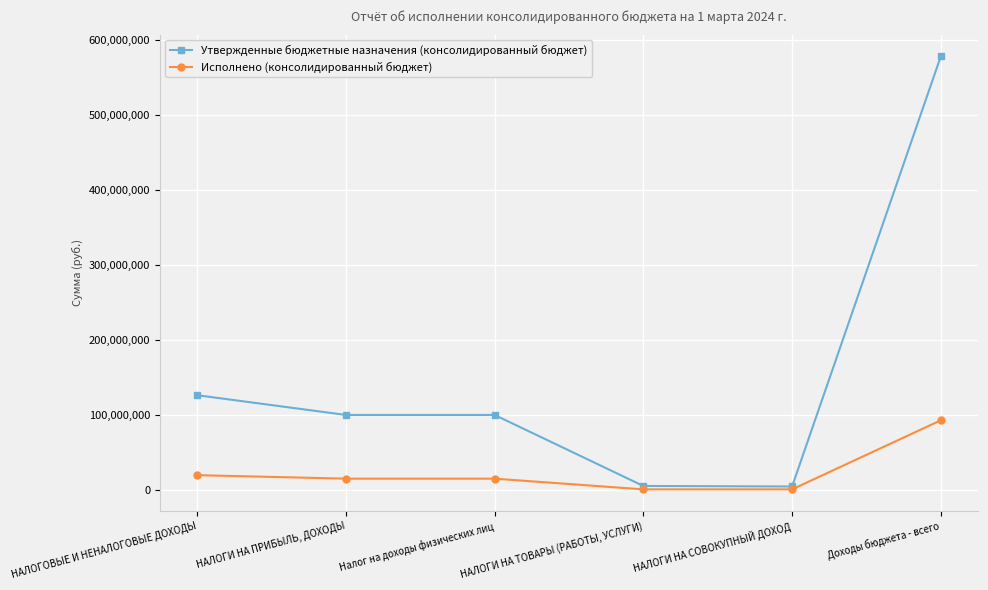

True or false: Исполнено (консолидированный бюджет) has more than 2 points higher than both neighbors.

False